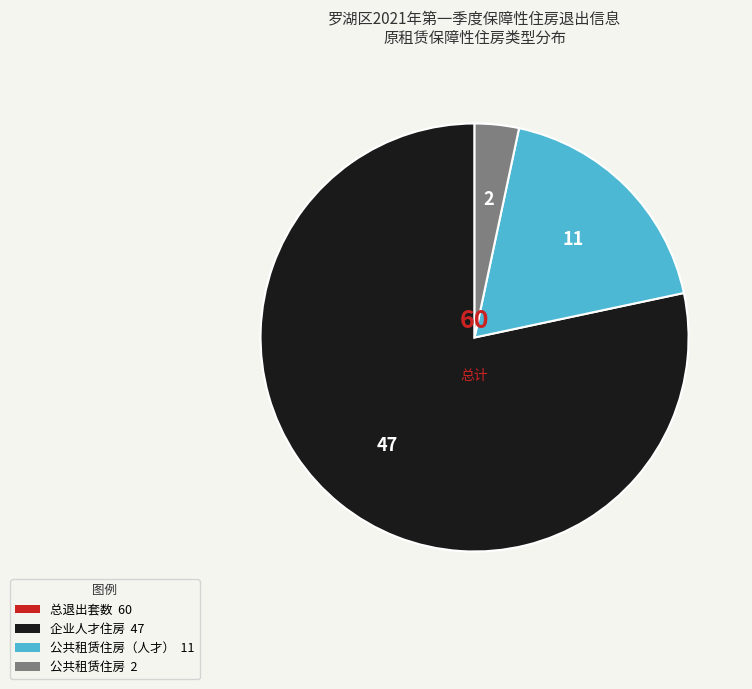

Is there a majority slice in this chart?

Yes